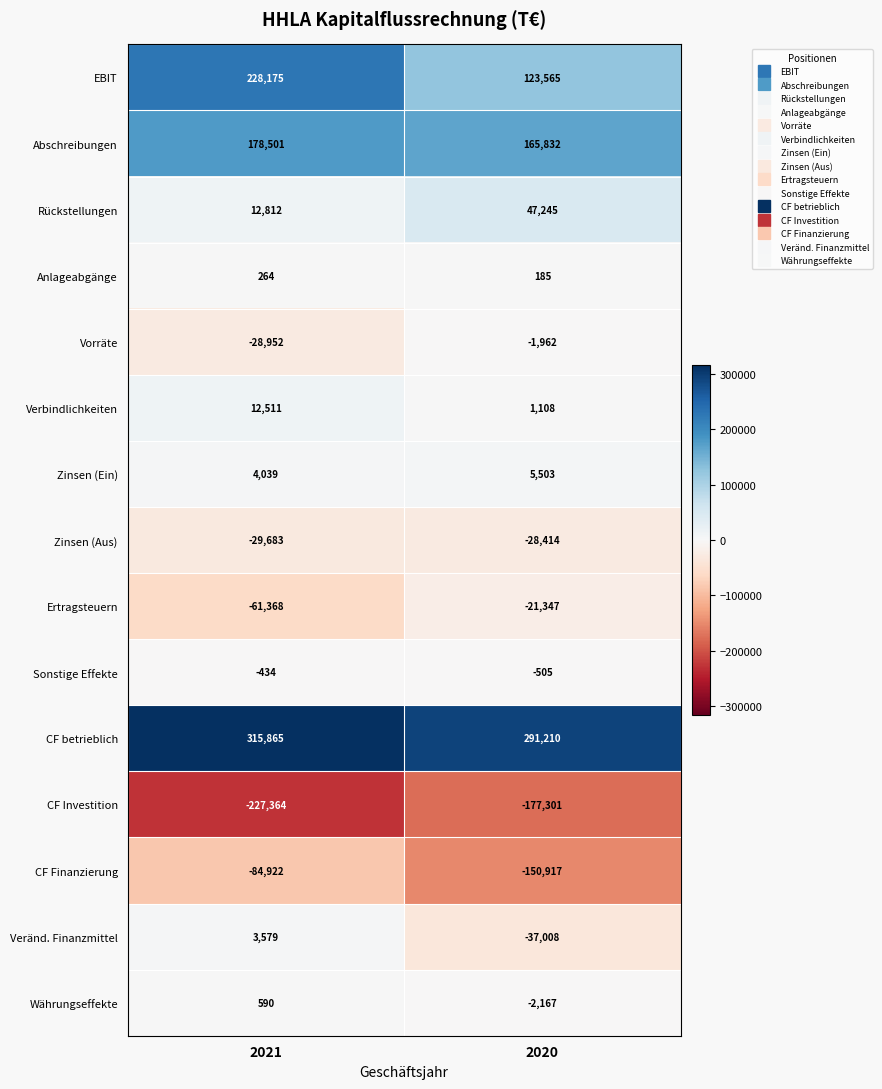

The value of Sonstige Effekte at 2020 is -794. True or false?

False